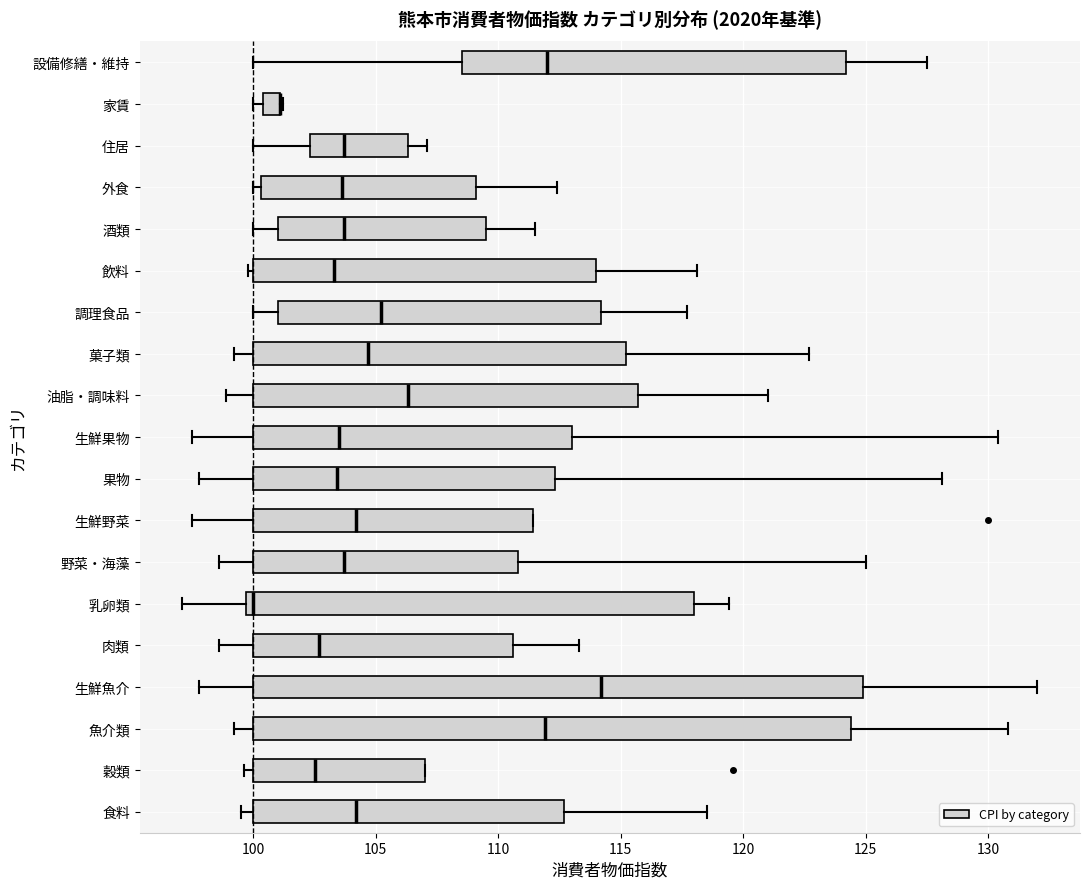

Which box is the widest, from its left edge to its right edge?

生鮮魚介